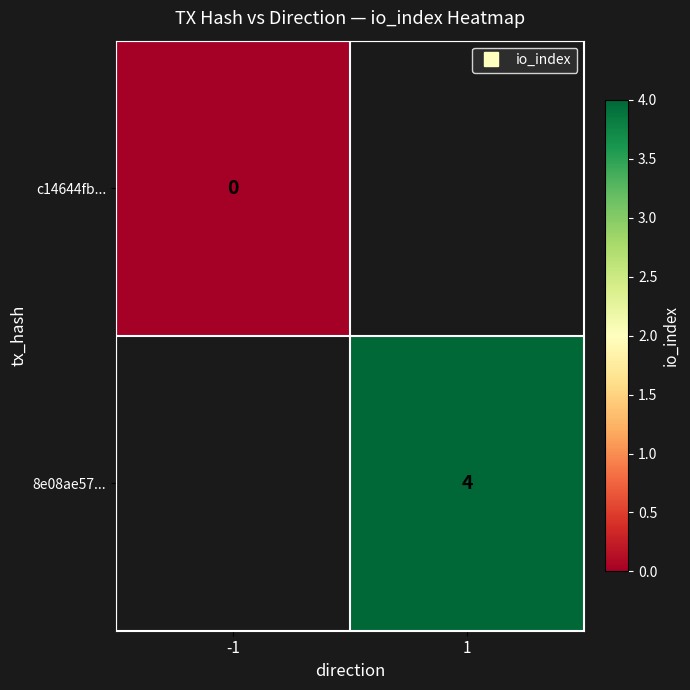

What is the greatest value displayed?

4.0